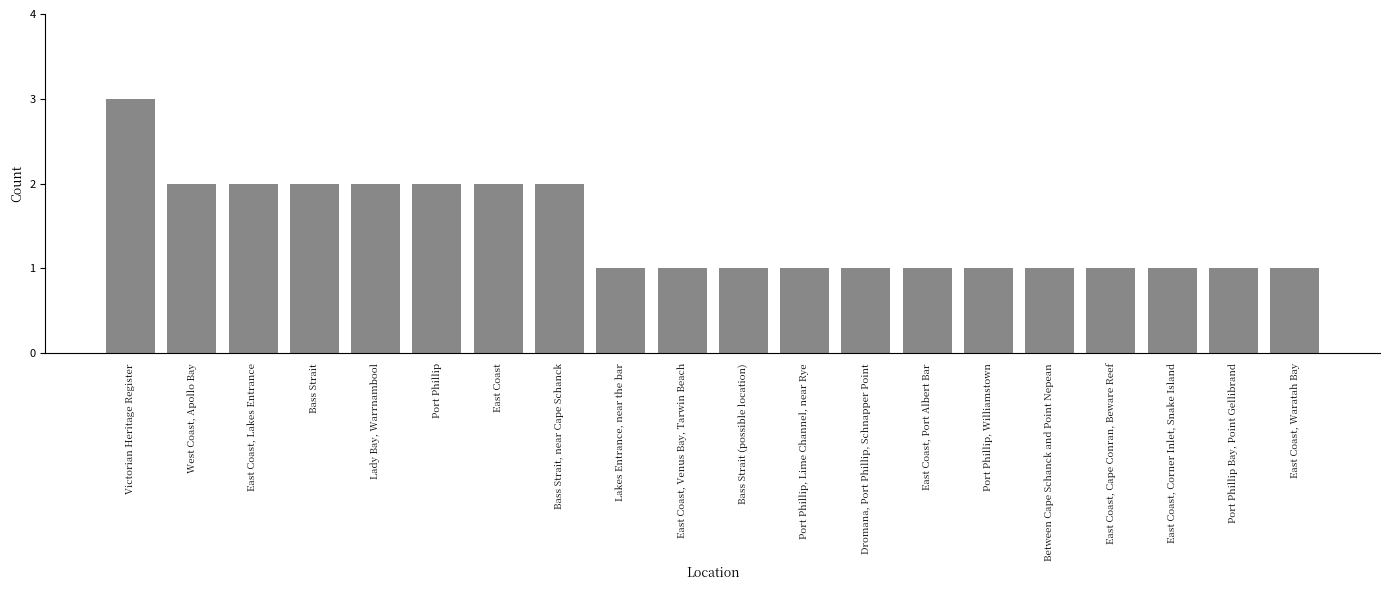

Approximately how many times larger is the value at Port Phillip, Lime Channel, near Rye compared to East Coast, Corner Inlet, Snake Island?

1.0